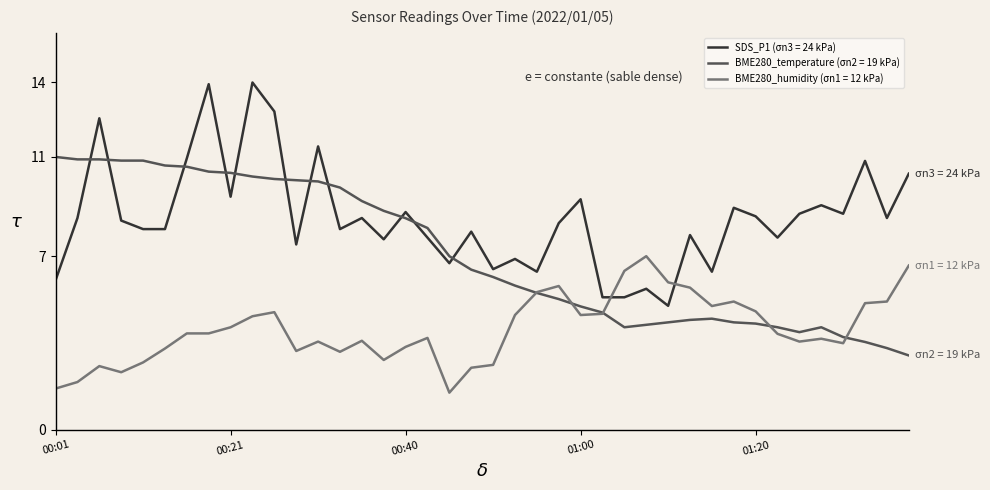

How many lines are shown in the chart?

3